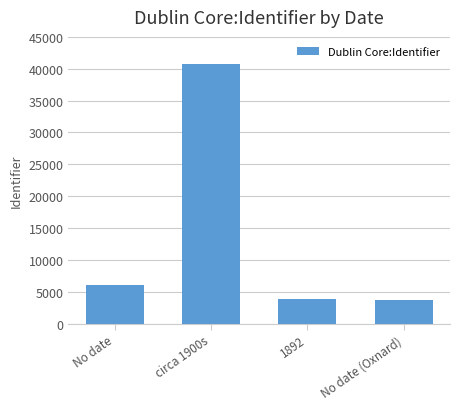

What is the label of the 2nd bar from the right?

1892